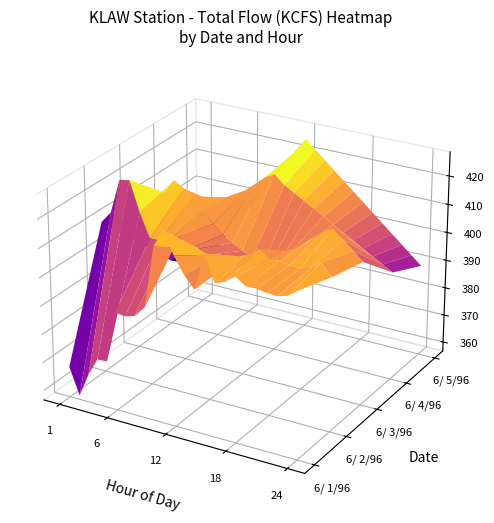

Read the 6/ 1/96 value at 18.

411.4